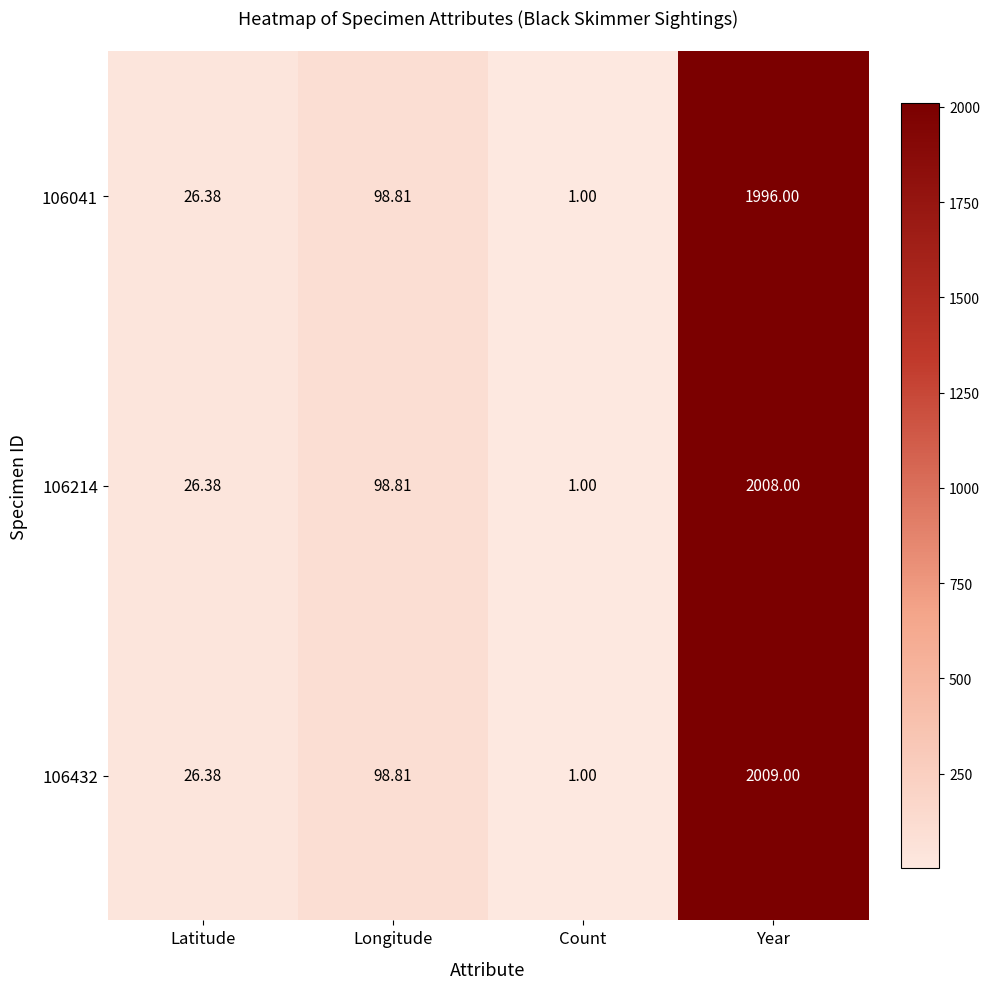

Is the value of 106041 at Year greater than the value of 106432 at Count?

Yes